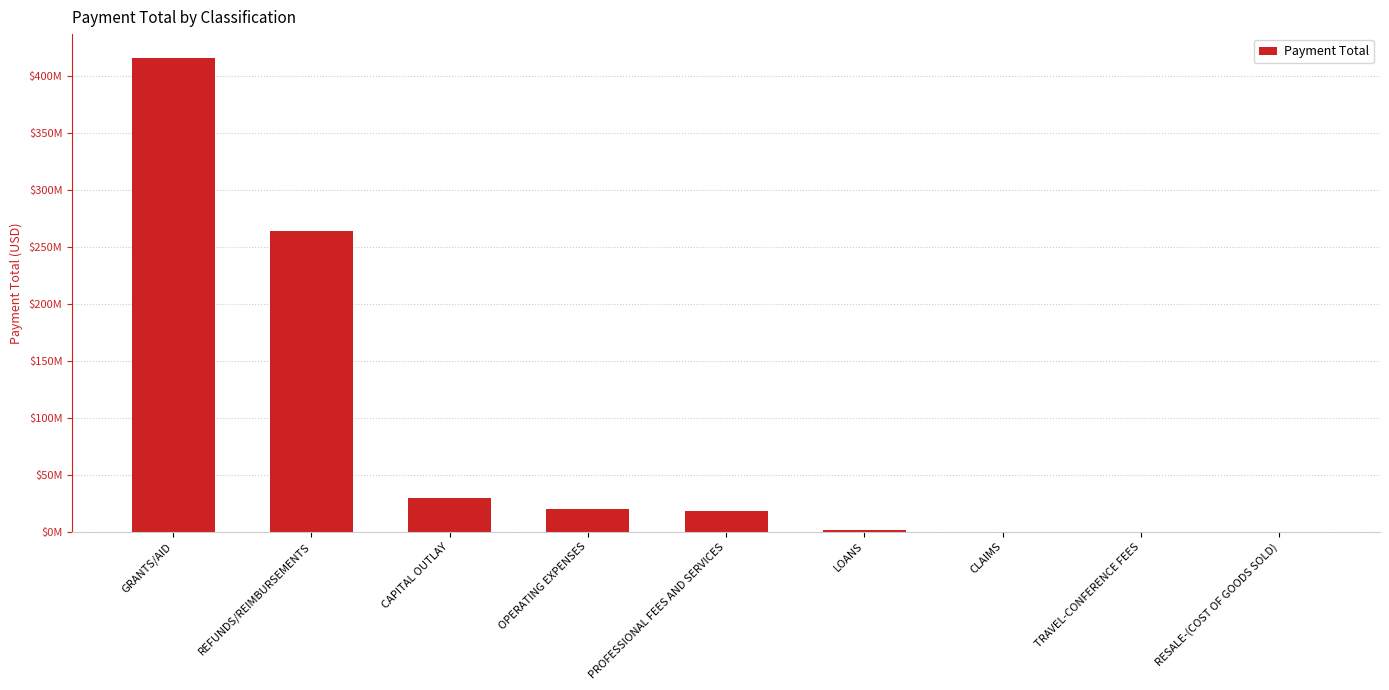

What is the ratio of the value at REFUNDS/REIMBURSEMENTS to the value at PROFESSIONAL FEES AND SERVICES?

14.8